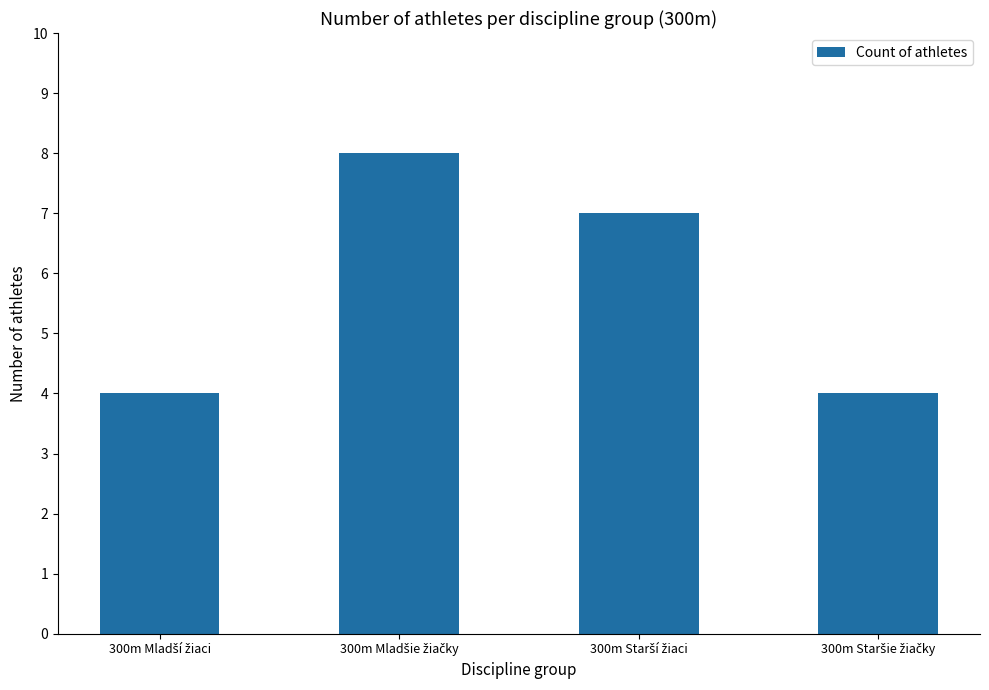

How many bars are there in total?

4